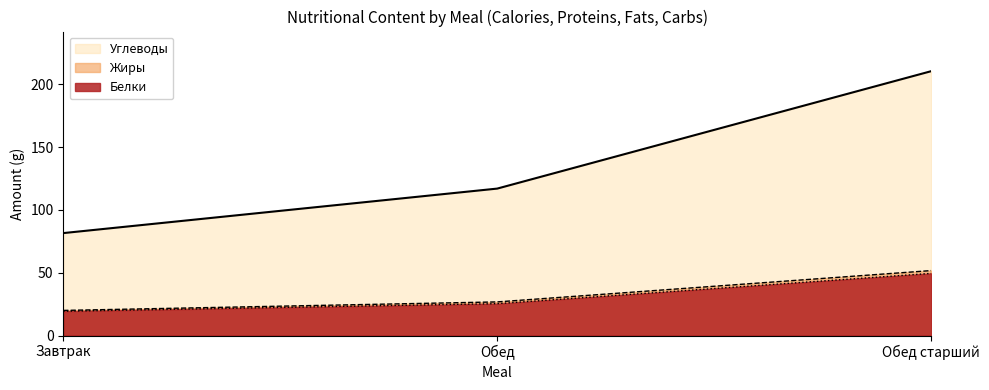

How many lines are shown in the chart?

3